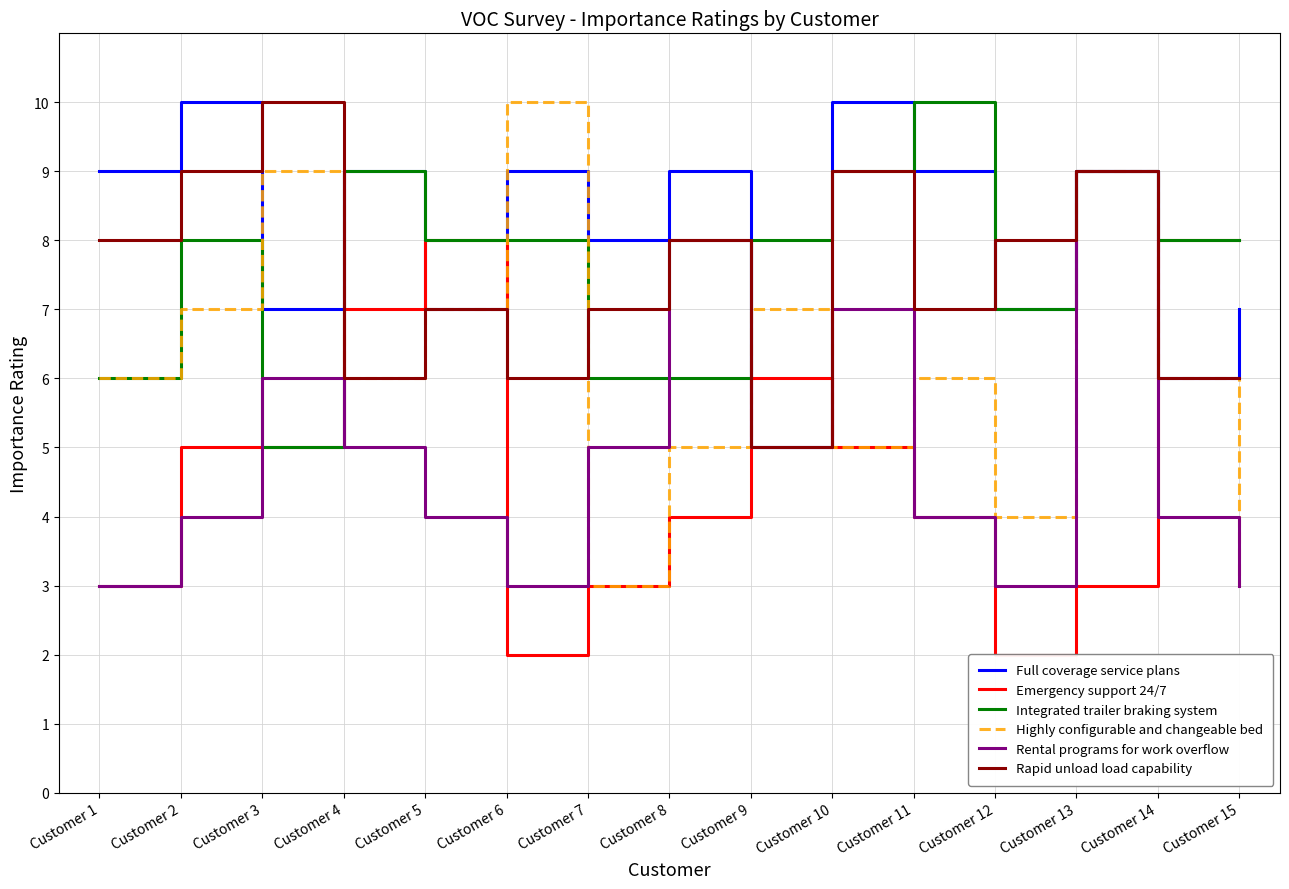

Does the chart display data point markers on the line(s)?

No